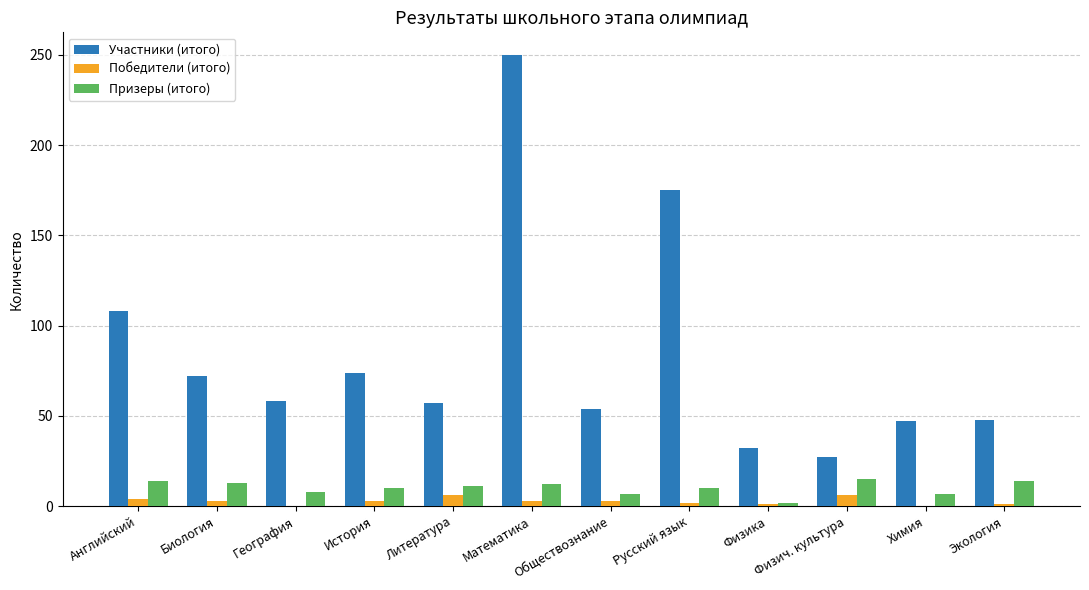

Is the value of Участники (итого) at Физич. культура greater than the value of Призеры (итого) at Физика?

Yes